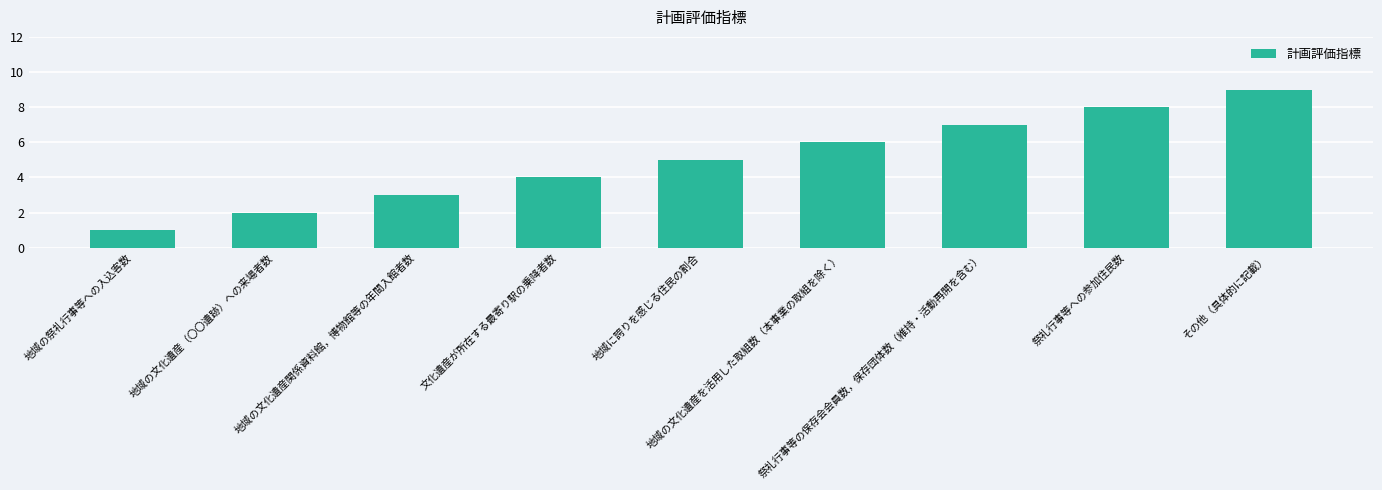

How many values are between 3 and 7?

5